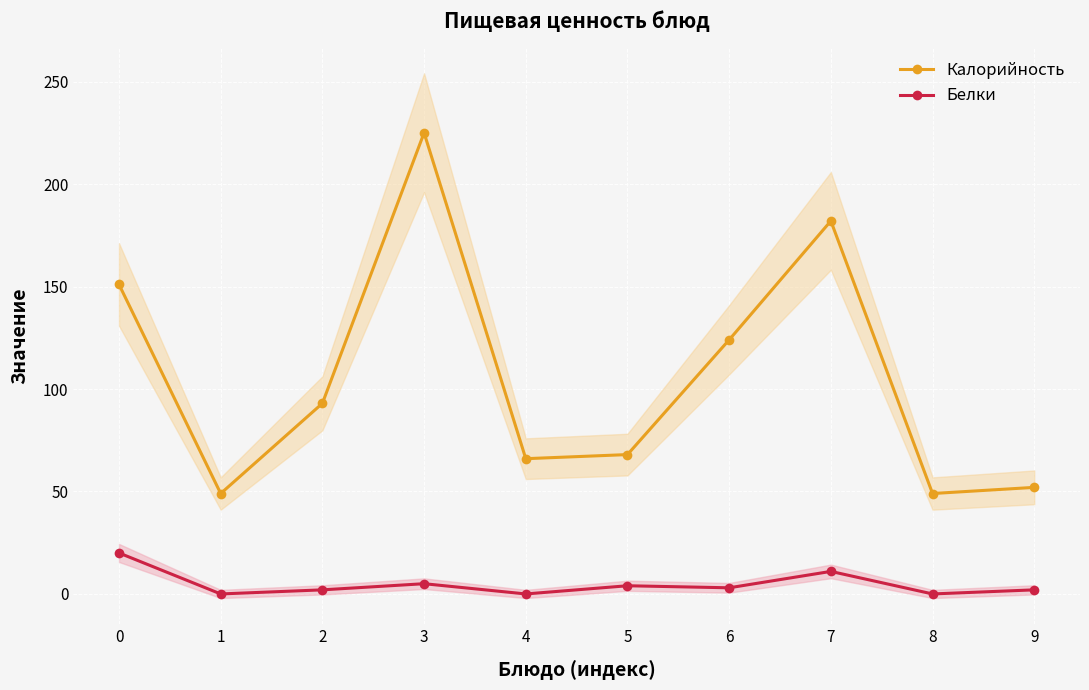

The value of Калорийность at 2 is 161. True or false?

False